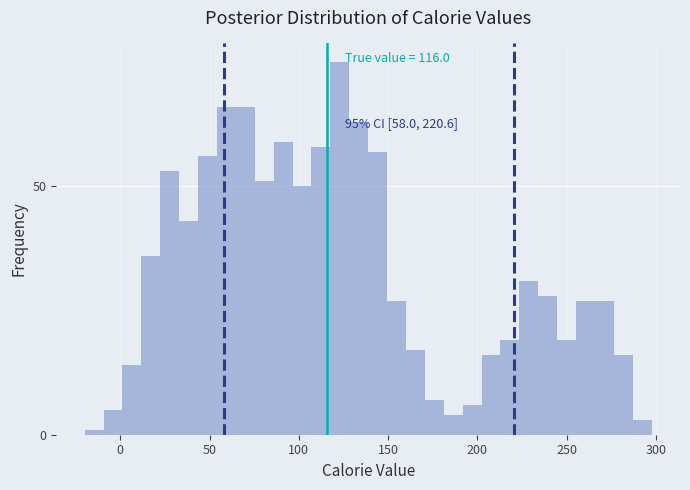

Read against the x-axis, roughly where is the centre of the tallest bar?

125